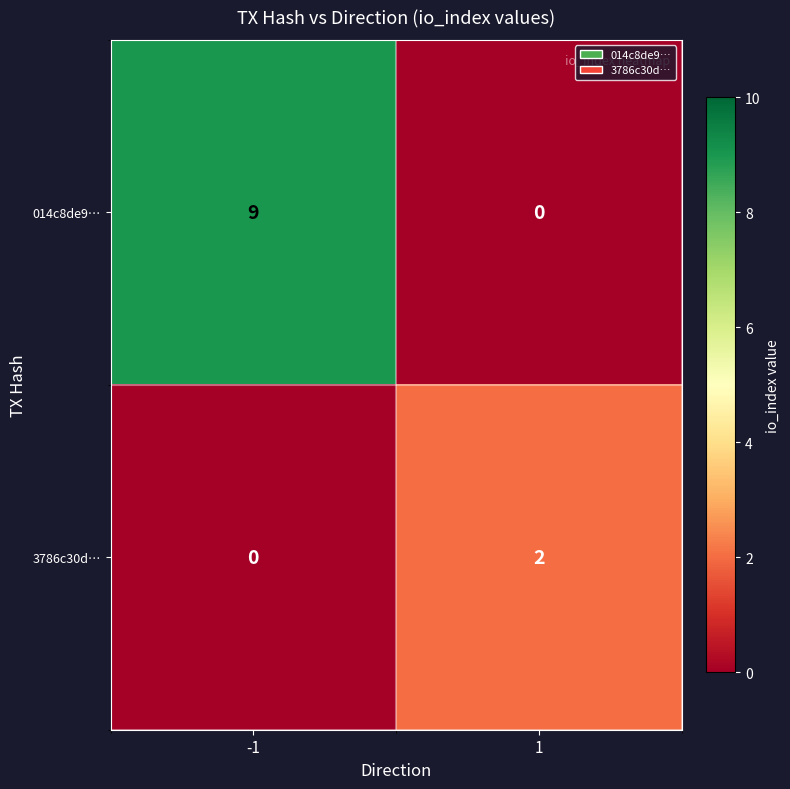

List the series in order of their overall mean, highest first.

014c8de9…, 3786c30d…